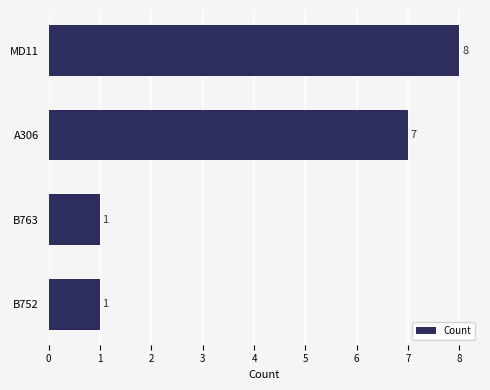

The value at A306 is 7. True or false?

True